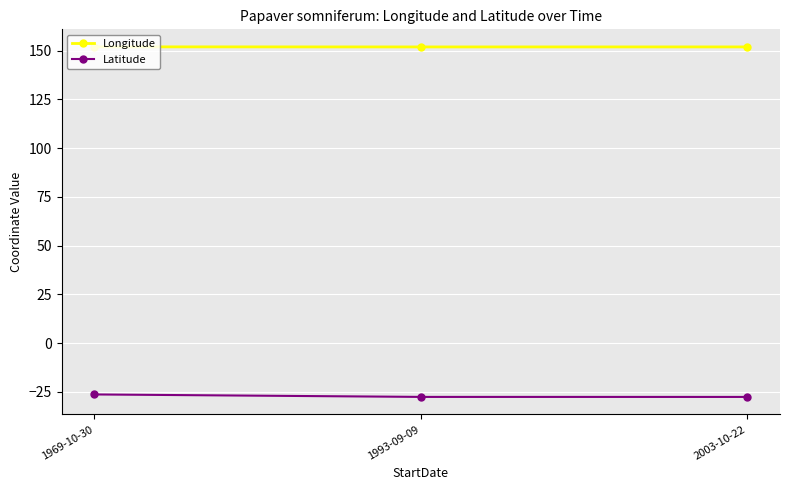

What is the value of the Latitude point at the 2nd from the left?

-27.6